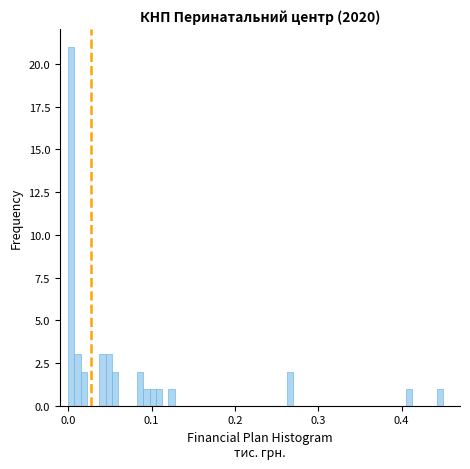

Around what value on the x-axis is the tallest bar? Give the approximate position of its centre, as read against the axis.

0.00